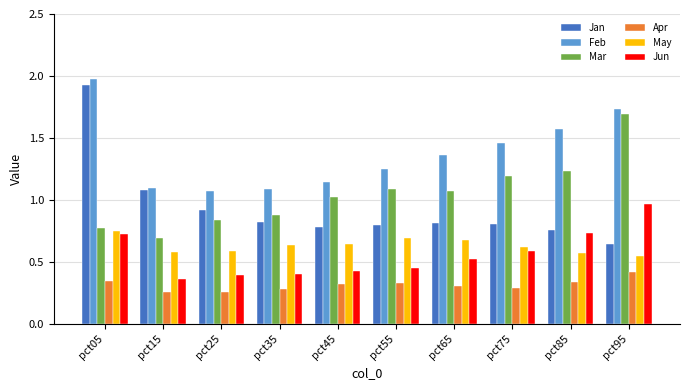

Where is Mar nearest to the value 1?

pct45